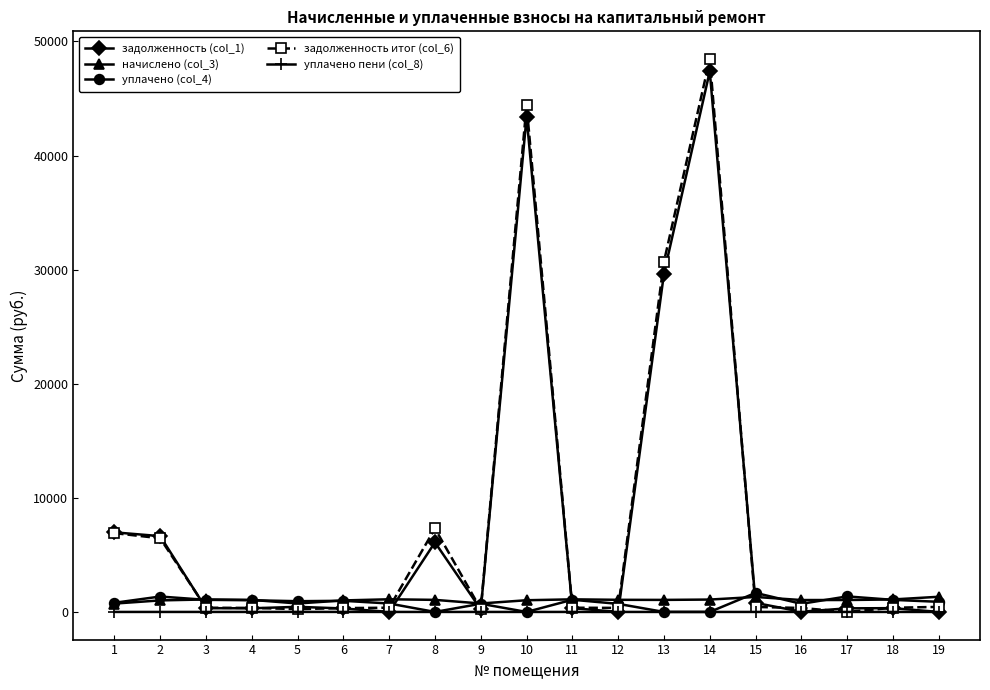

Does the chart have visible grid lines?

No